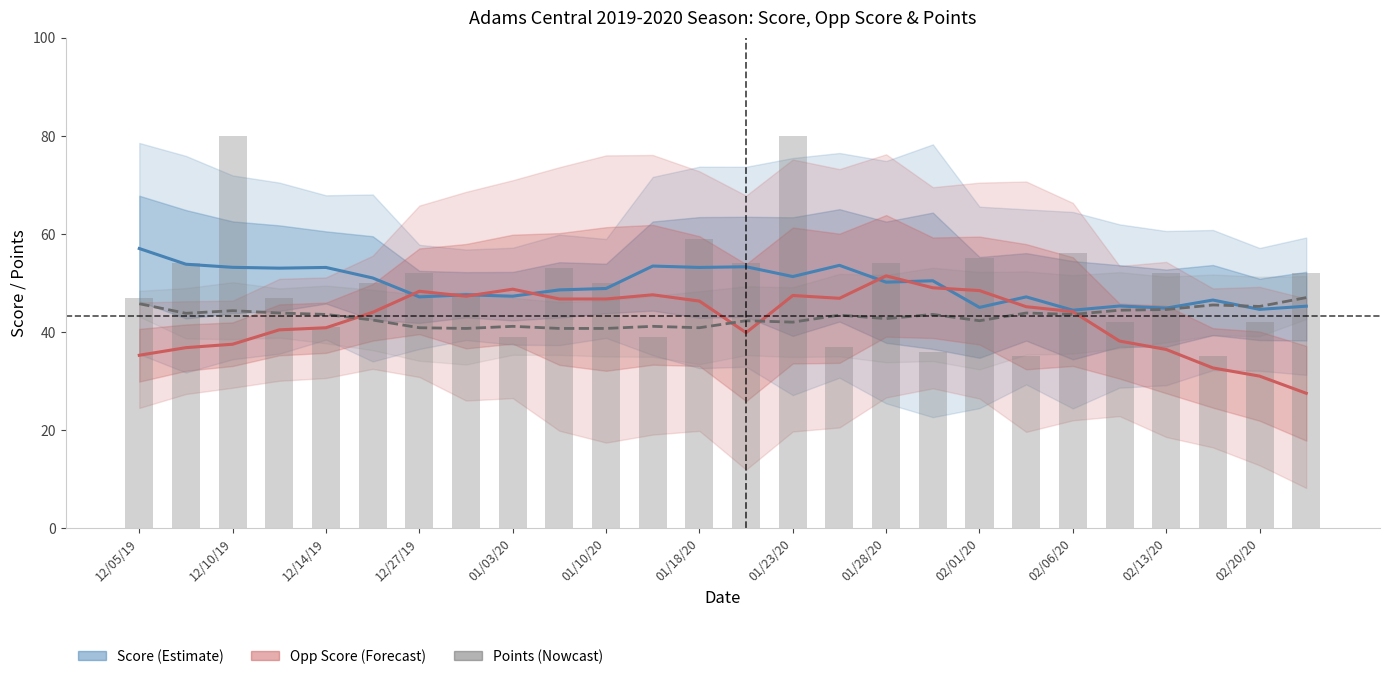

Which series has the largest range (max minus min)?

Opp Score